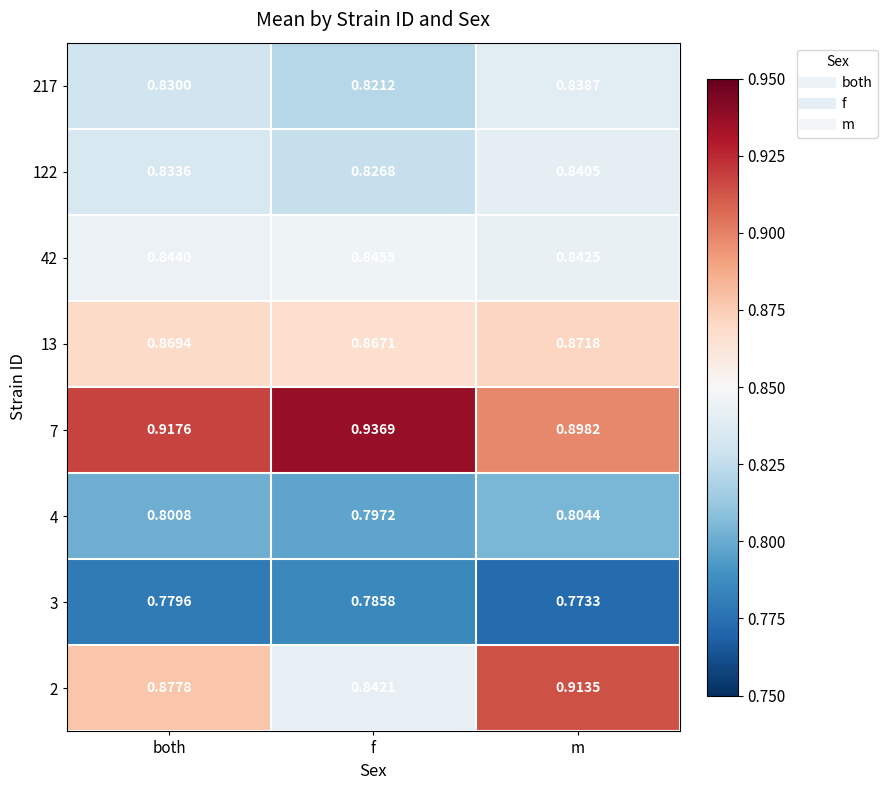

At which category is the sum across all series the highest?

m